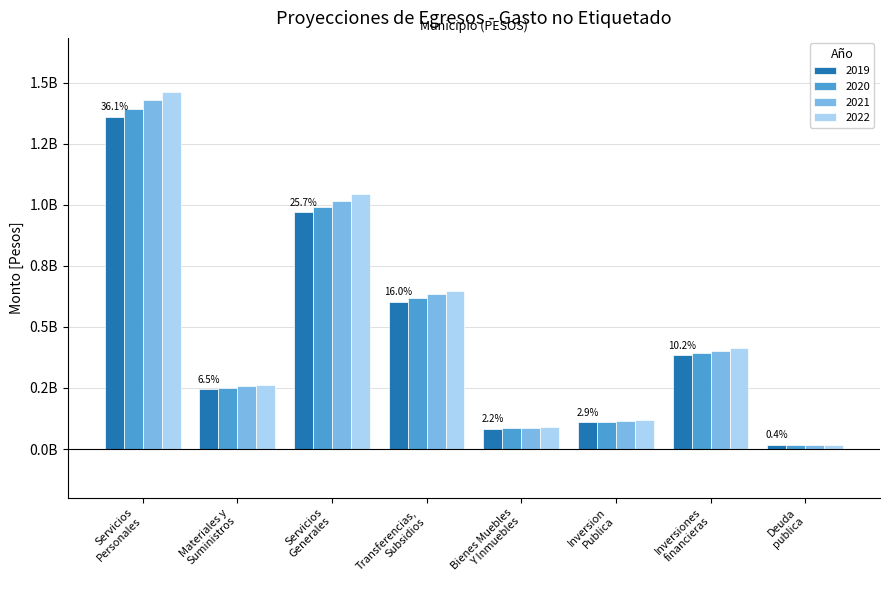

What is the label of the 4th bar from the left?

Transferencias,
Subsidios